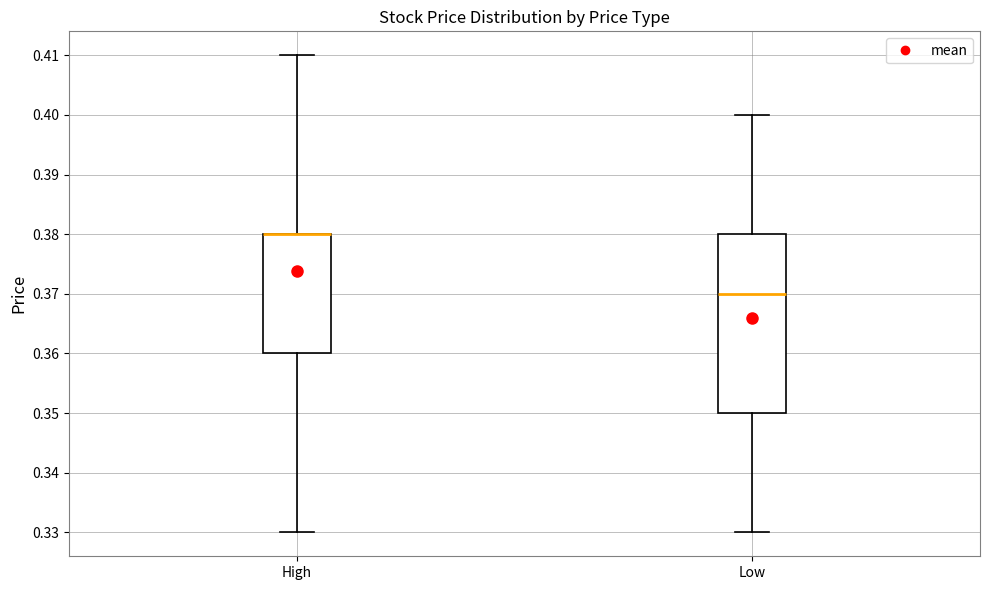

Where does the lower whisker of the box for Low end on the y-axis? The values are not printed on the chart, so give them approximately, as read against the axis.

0.33